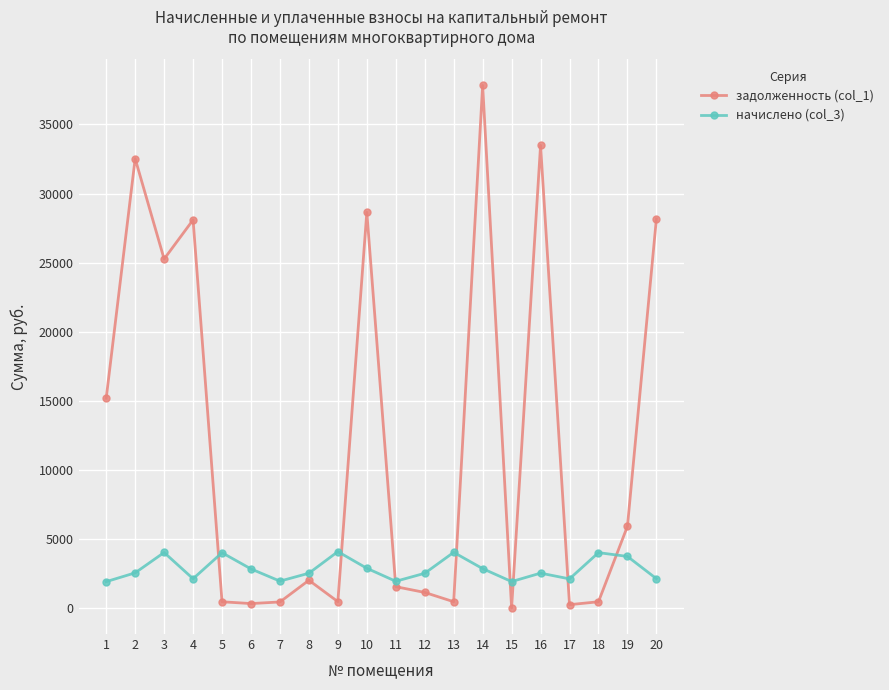

What is the maximum value for начислено (col_3)?

4075.1